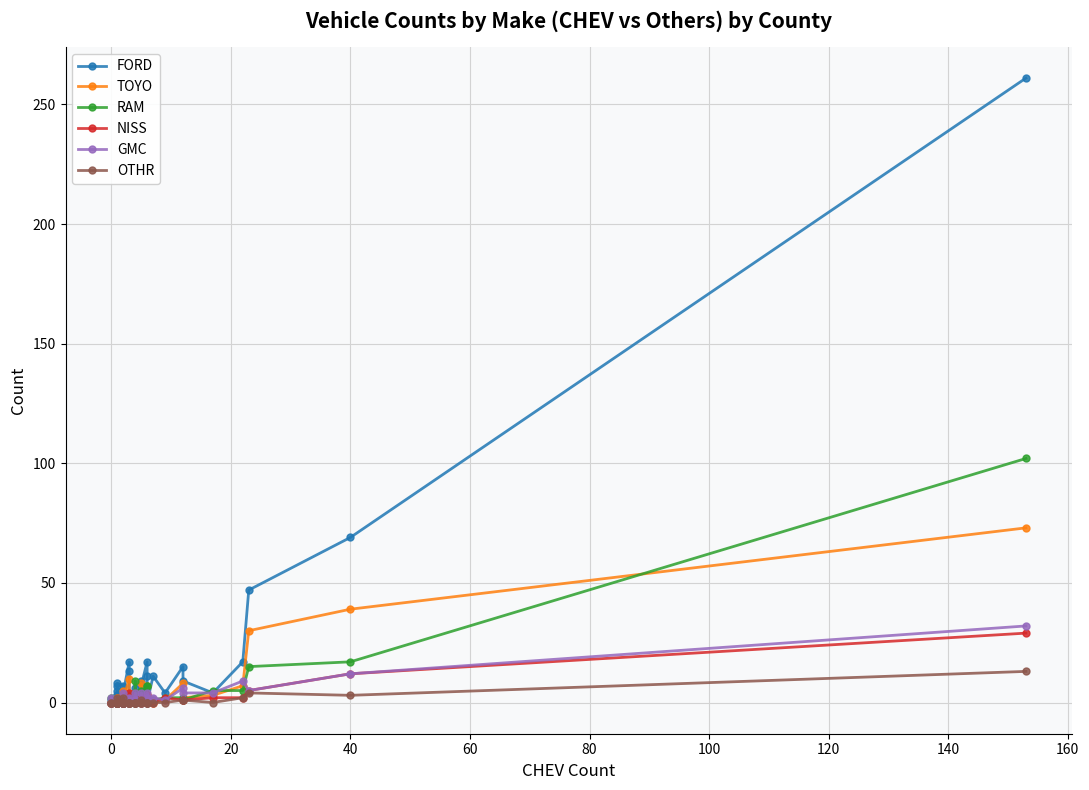

True or false: OTHR has a value of -5 at 23.

False